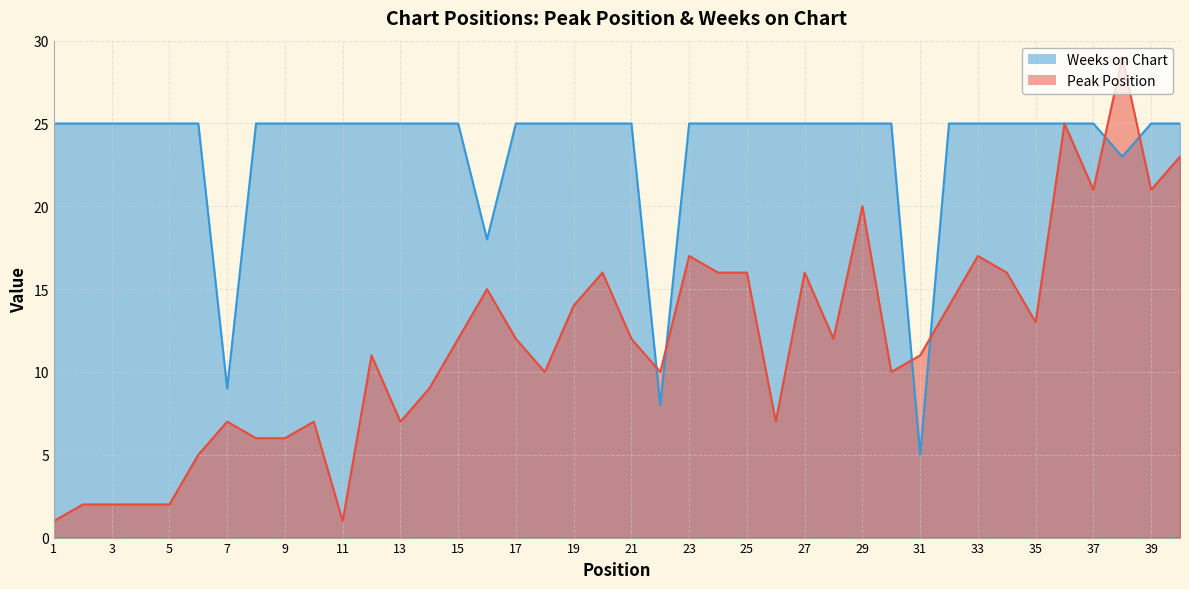

At which label does Peak Position reach its minimum?

1